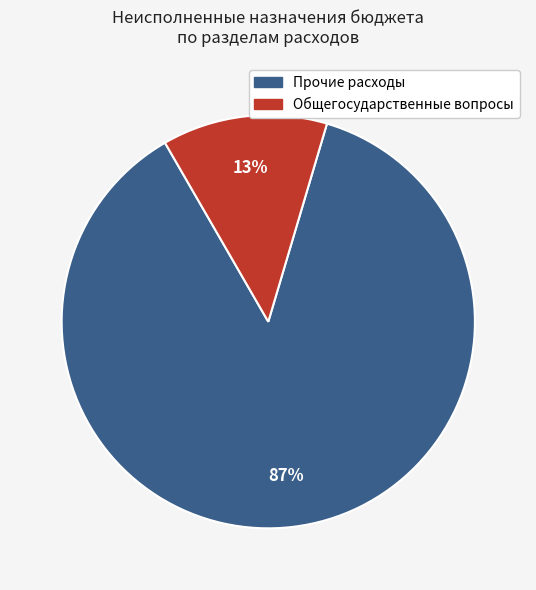

What percentage is the Прочие расходы slice, to the nearest percent?

87%